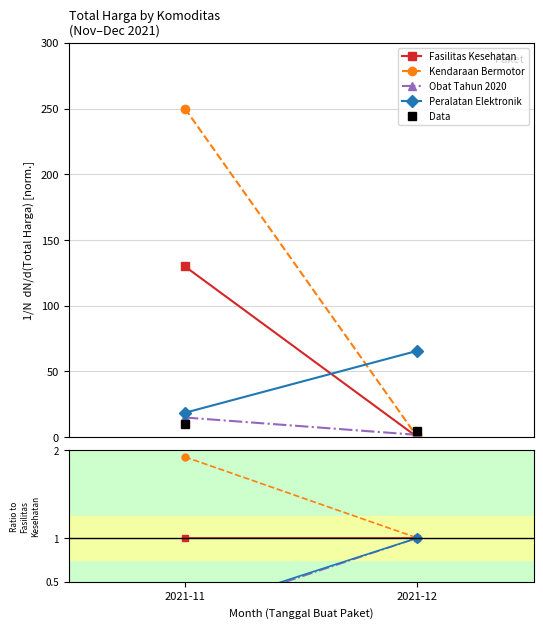

Is the value of Peralatan Elektronik at 2021-12 greater than the value of Obat Tahun 2020 at 2021-11?

Yes